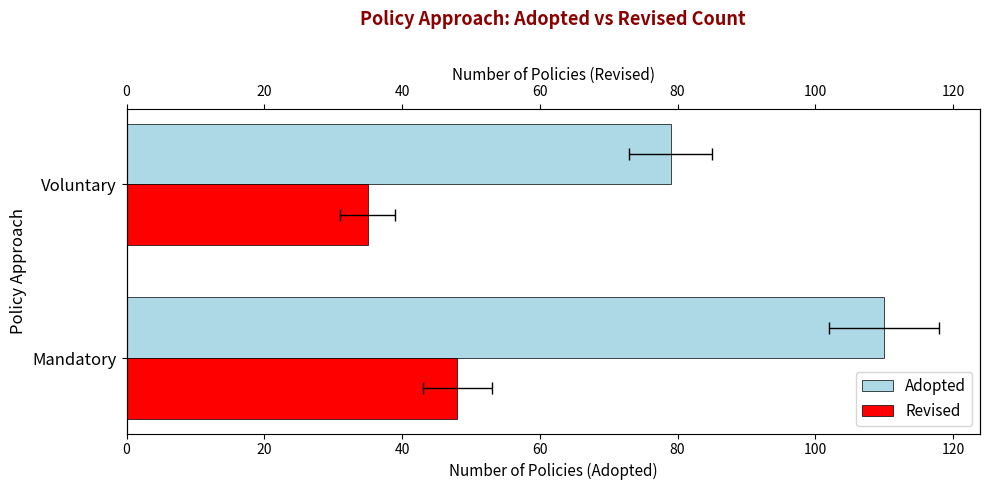

What is the value of the Revised bar at the 1st from the left?

48